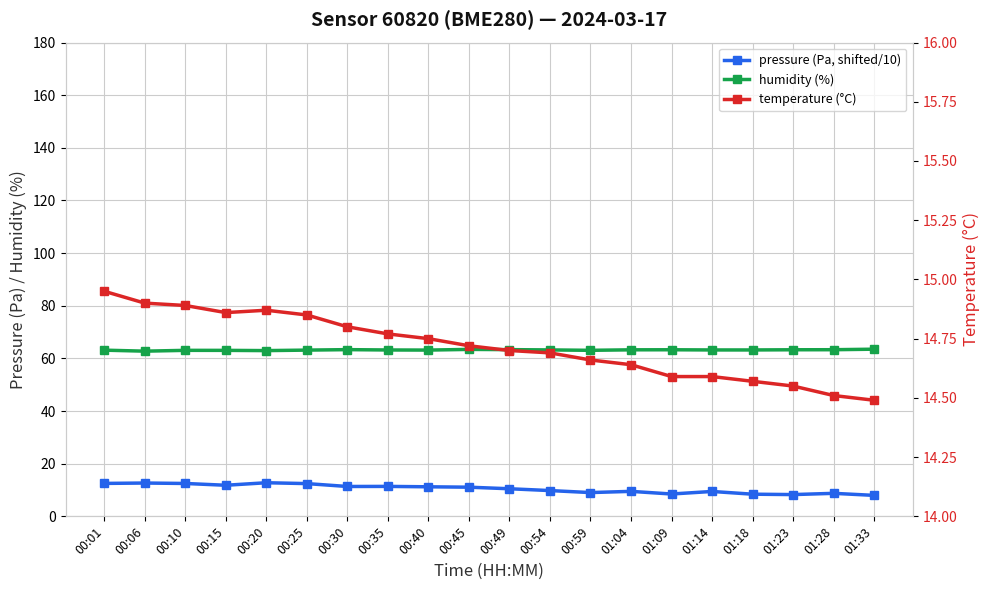

What is the spread (max minus min) of values at 00:54?

53.4